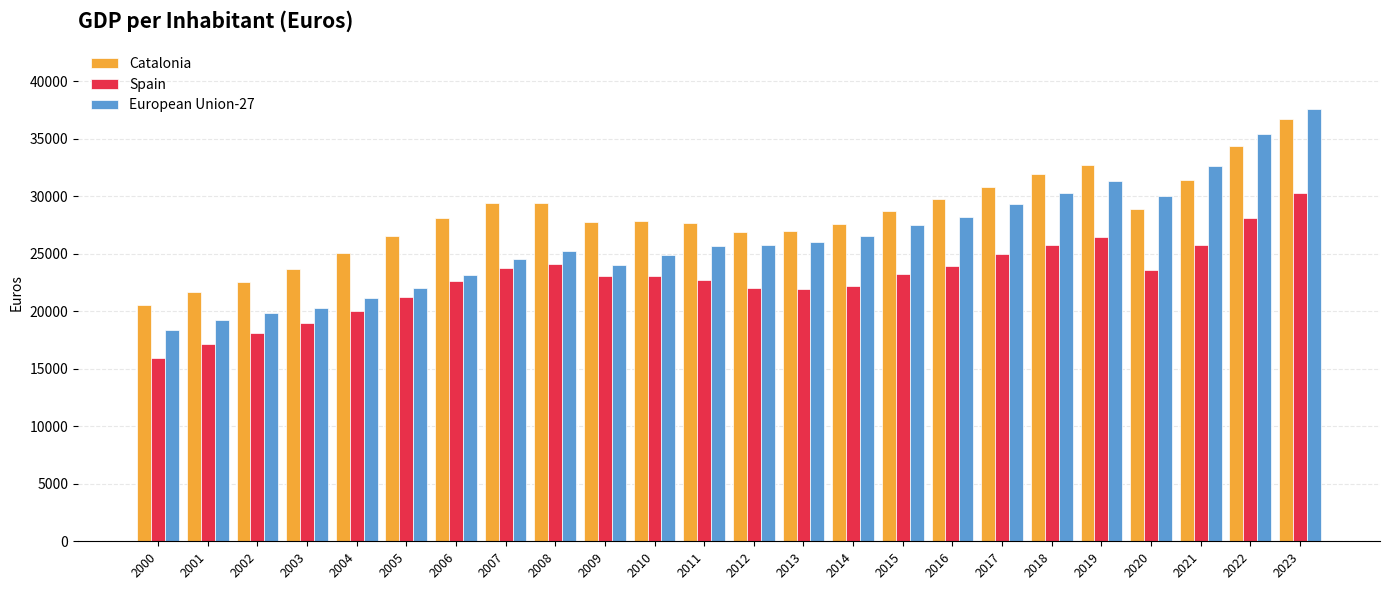

What value does the European Union-27 series have at 2017?

29320